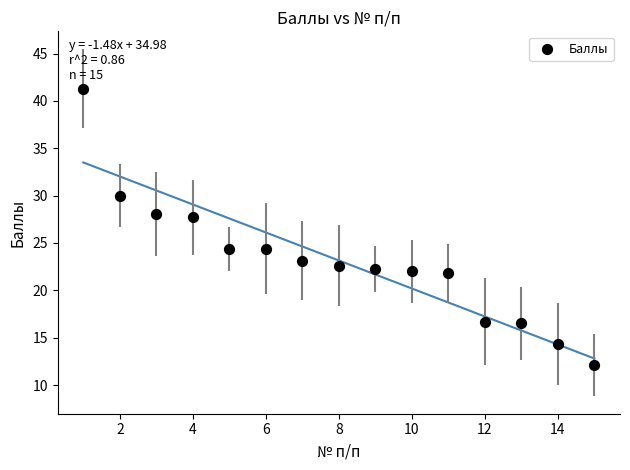

What is the range of X values (max minus min)?

14.0